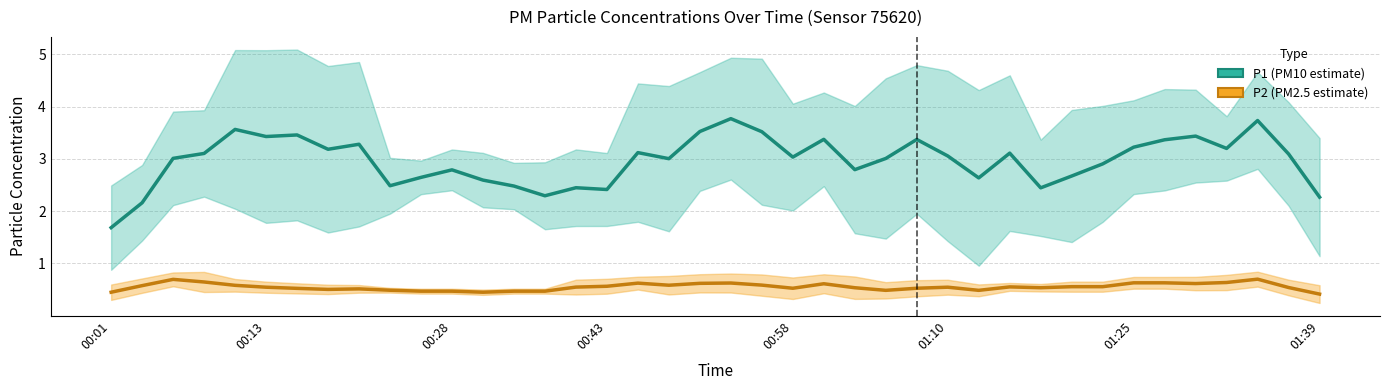

True or false: P1 (PM10) has more than 2 points higher than both neighbors.

True